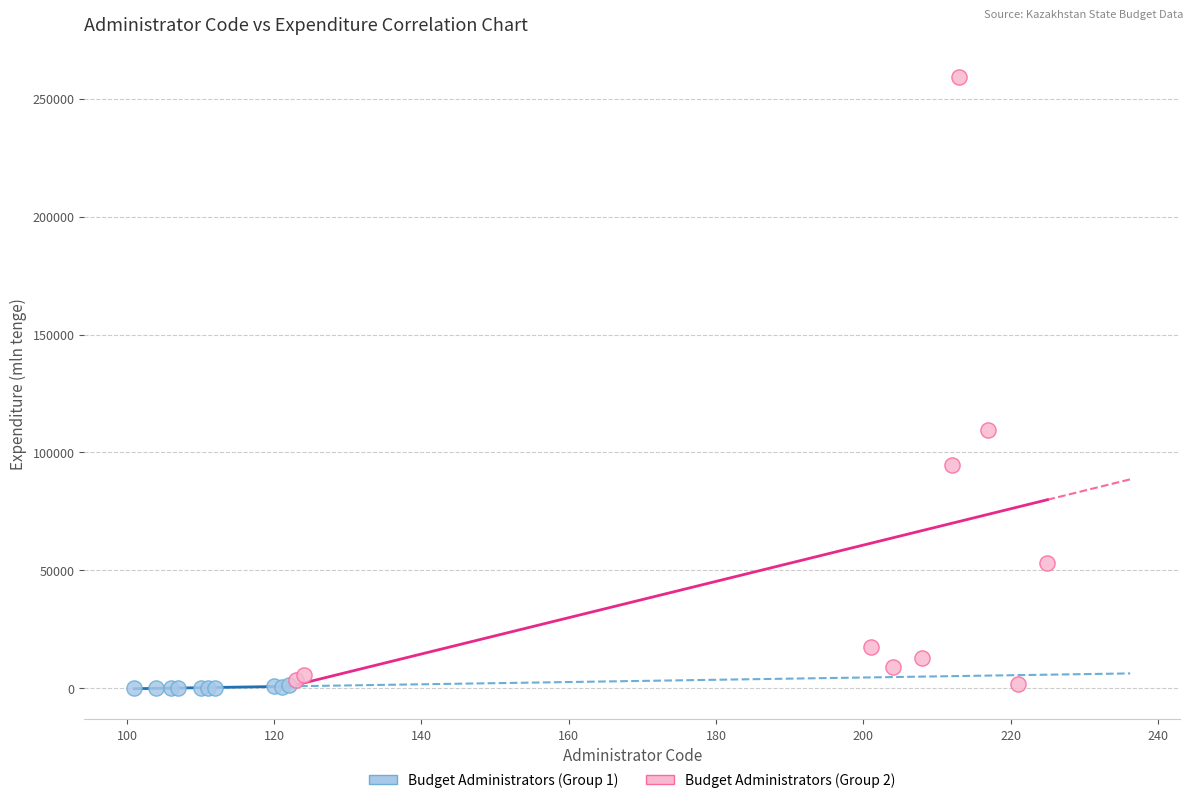

What are all the series names shown in the legend?

Budget Administrators (Group 1), Budget Administrators (Group 2)